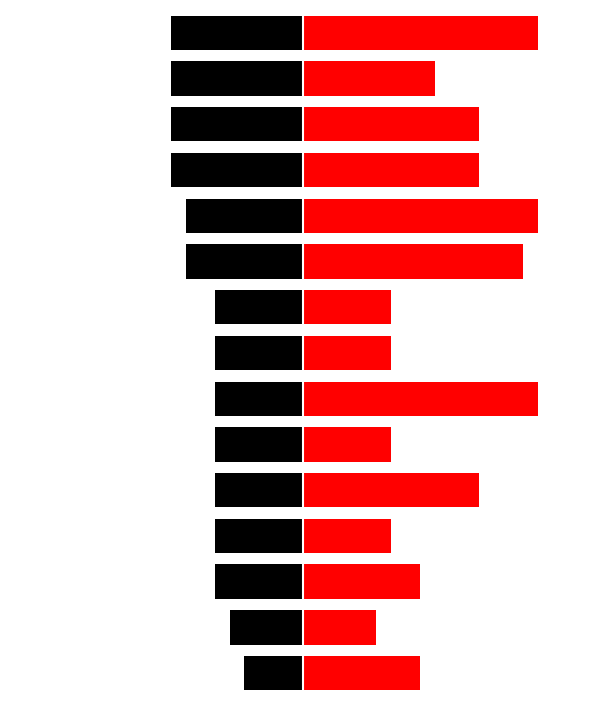

What is the total value across all series at 12?

3